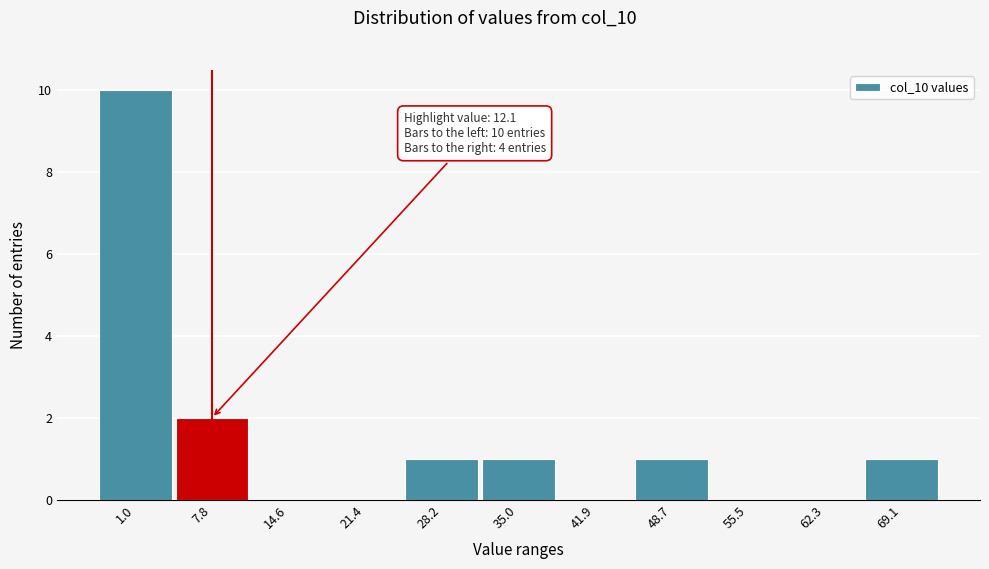

Reading left to right, list all the values displayed in this chart.

1.0=10	7.8=2	14.6=0	21.4=0	28.2=1	35.0=1	41.9=0	48.7=1	55.5=0	62.3=0	69.1=1